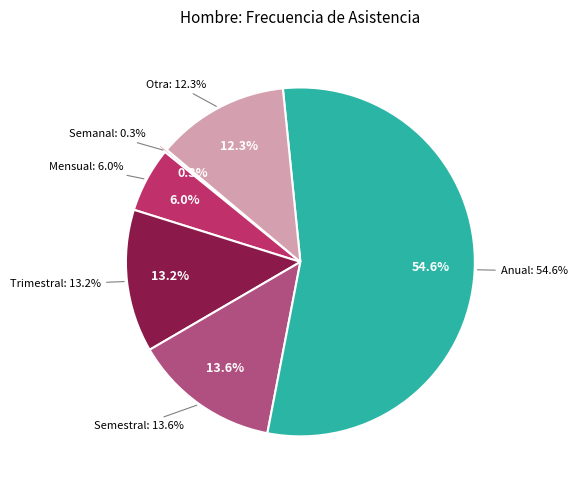

Between Semestral and Semanal, which is larger?

Semestral